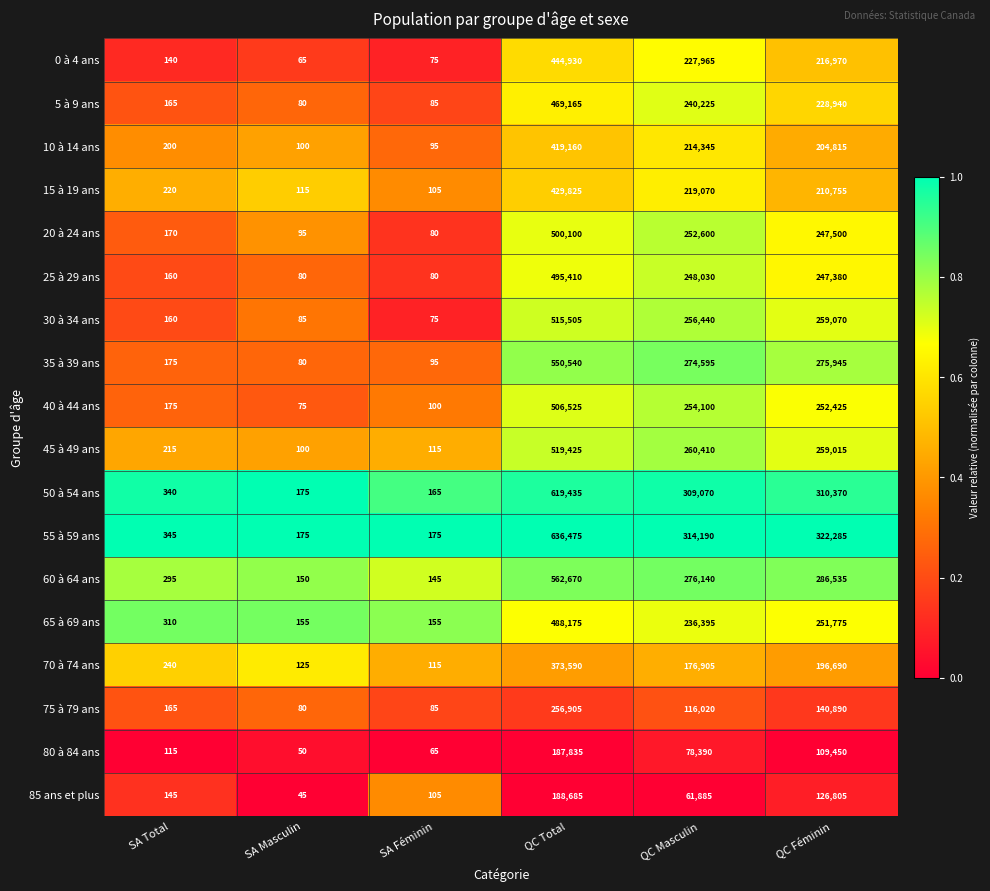

What is the sum of all 20 à 24 ans values?

1000545